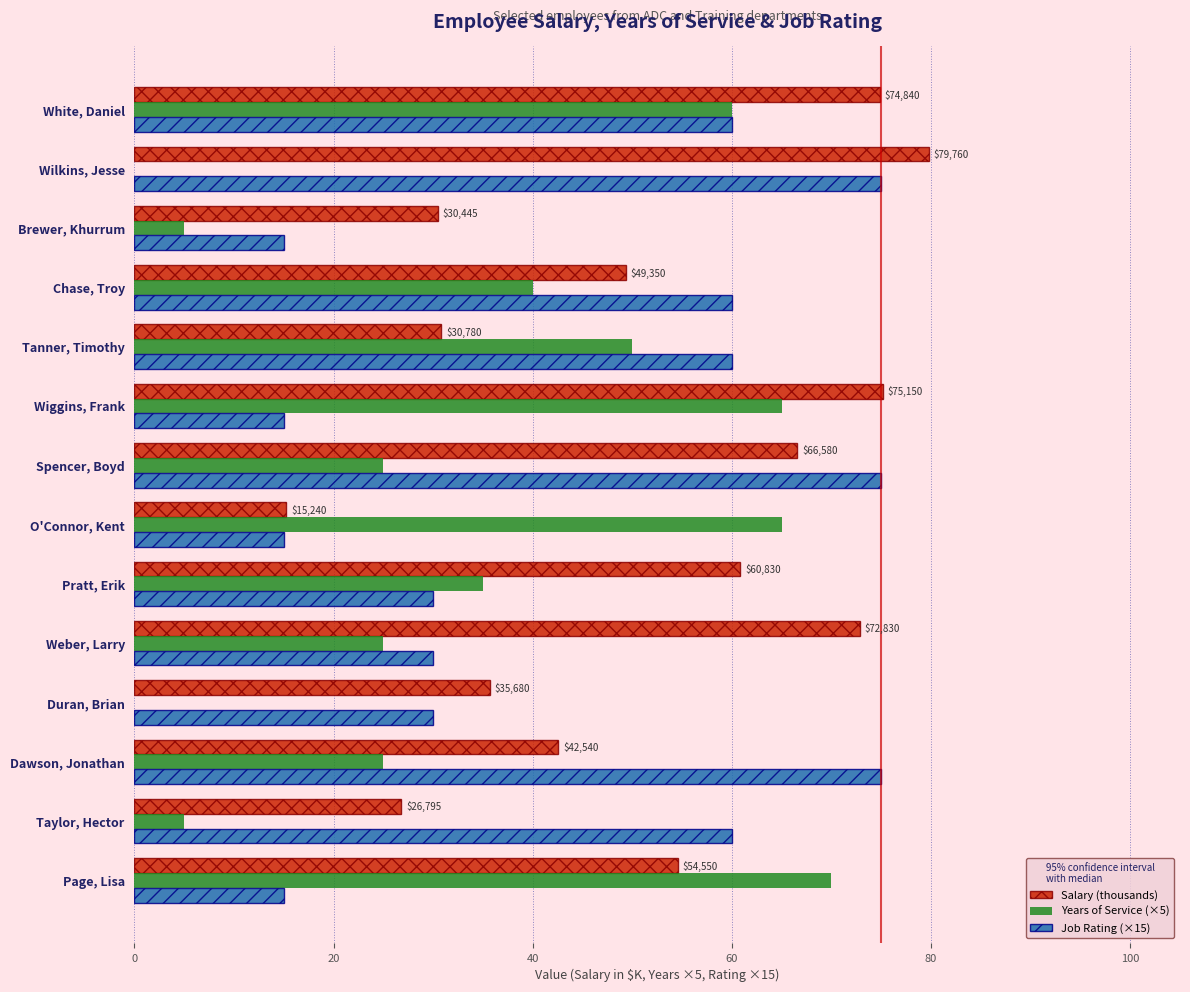

Is it true that Salary (thousands) equals 35.7 at Duran, Brian?

True